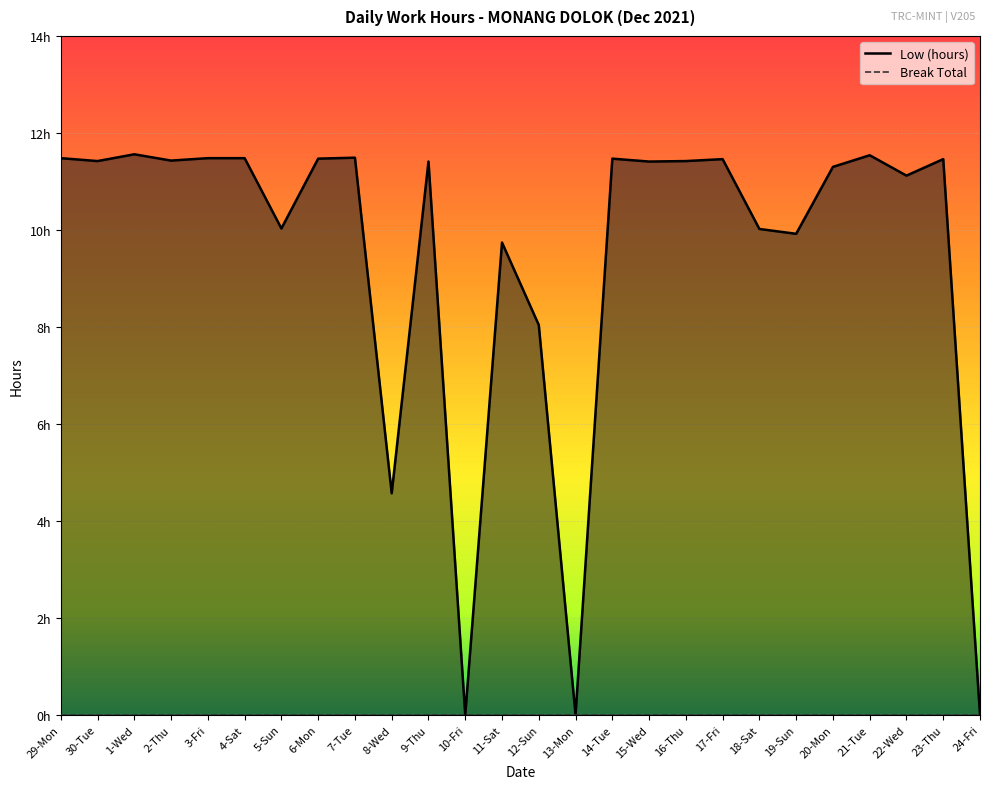

Reading left to right, list all the values displayed in this chart.

29-Mon=11.5	30-Tue=11.4	1-Wed=11.6	2-Thu=11.4	3-Fri=11.5	4-Sat=11.5	5-Sun=10.0	6-Mon=11.5	7-Tue=11.5	8-Wed=4.6	9-Thu=11.4	10-Fri=0.0	11-Sat=9.7	12-Sun=8.0	13-Mon=0.0	14-Tue=11.5	15-Wed=11.4	16-Thu=11.4	17-Fri=11.5	18-Sat=10.0	19-Sun=9.9	20-Mon=11.3	21-Tue=11.5	22-Wed=11.1	23-Thu=11.5	24-Fri=0.0